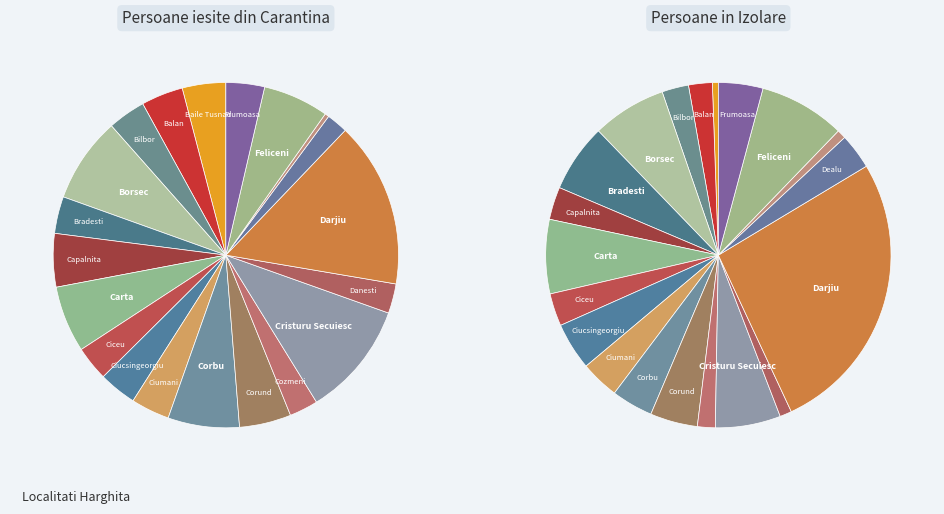

Approximately how many times larger is the value at Baile Tusnad compared to Ciumani?

1.1